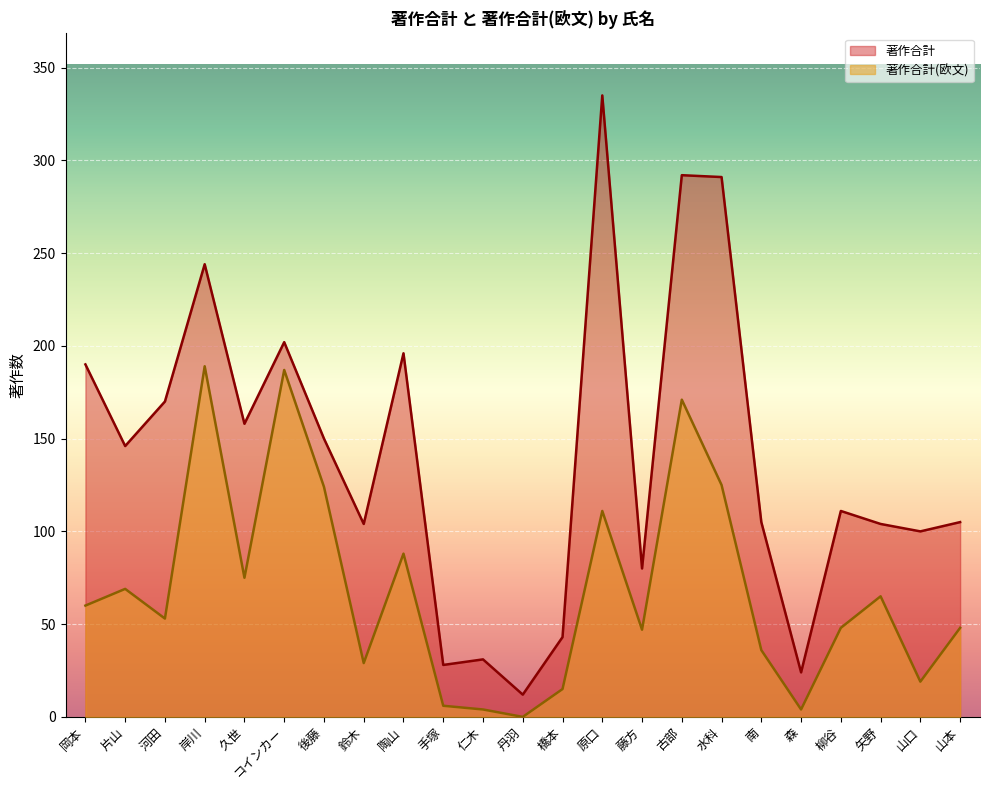

What is the sum of the 著作合計 values at 久世 and 矢野?

262